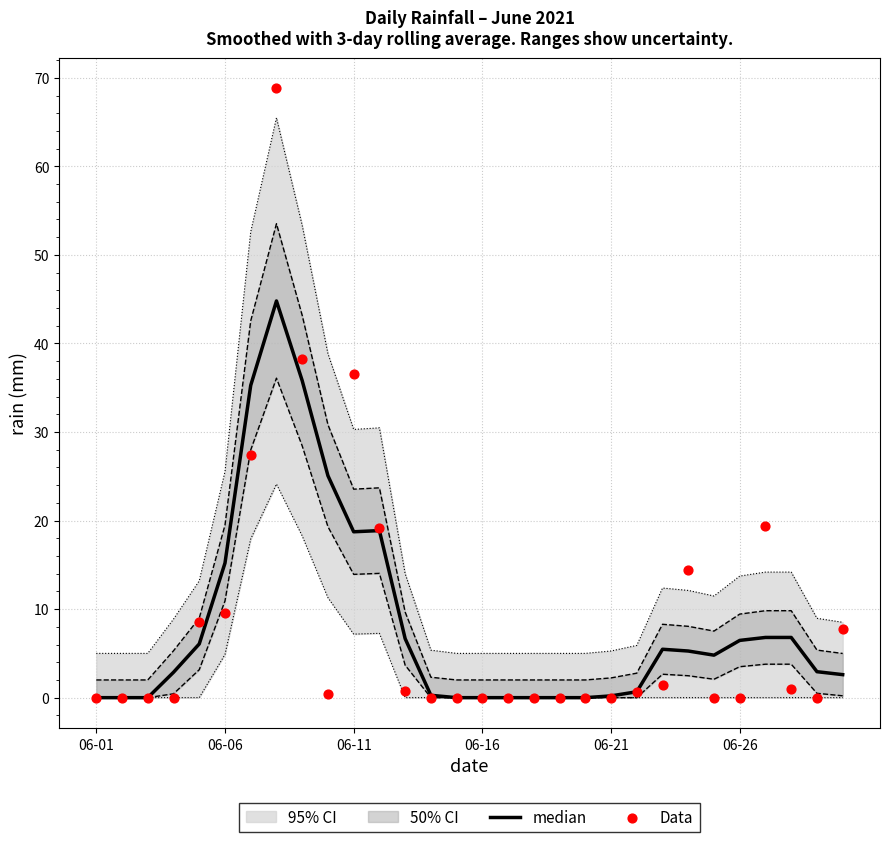

At which category is the sum across all series the highest?

7